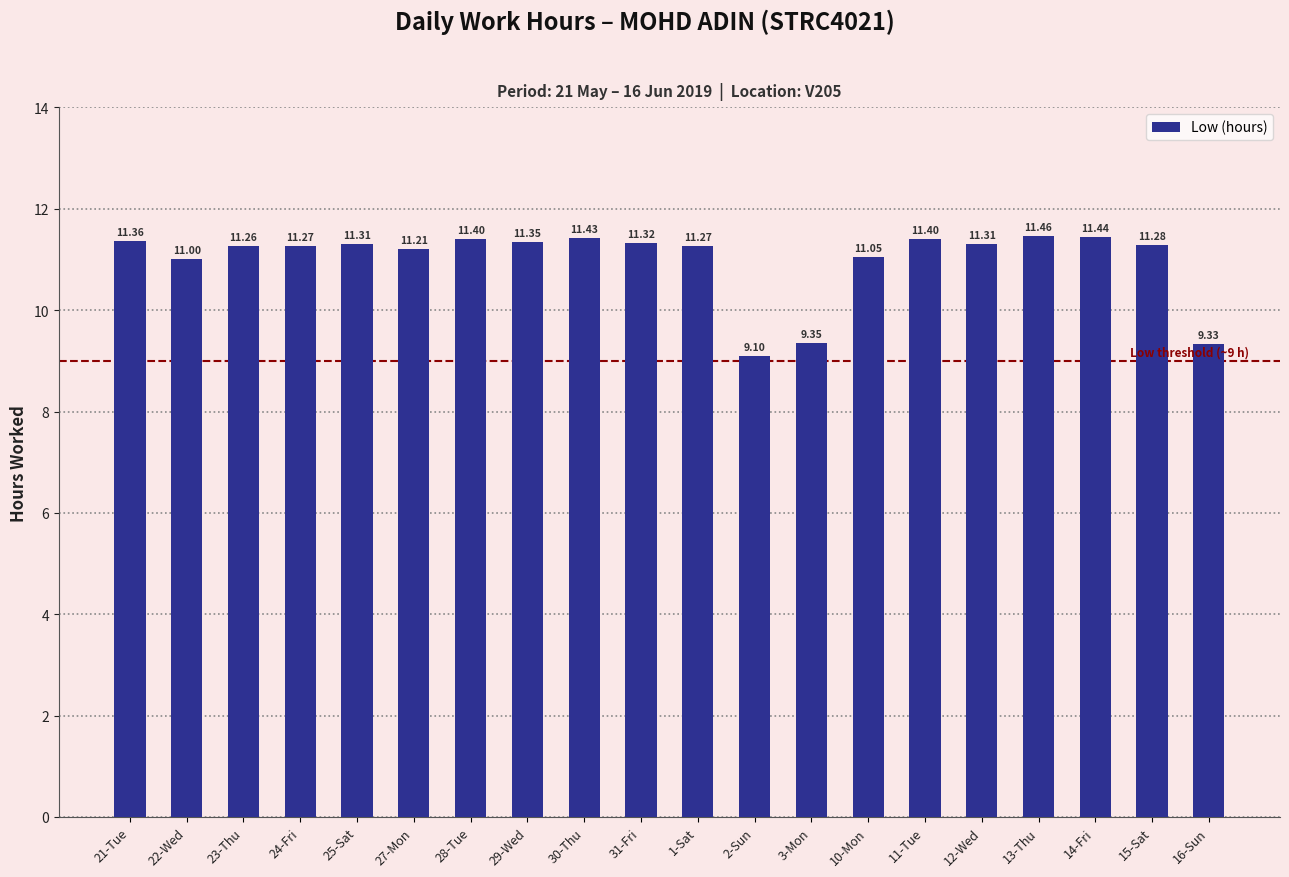

At which label is the value closest to 10?

3-Mon